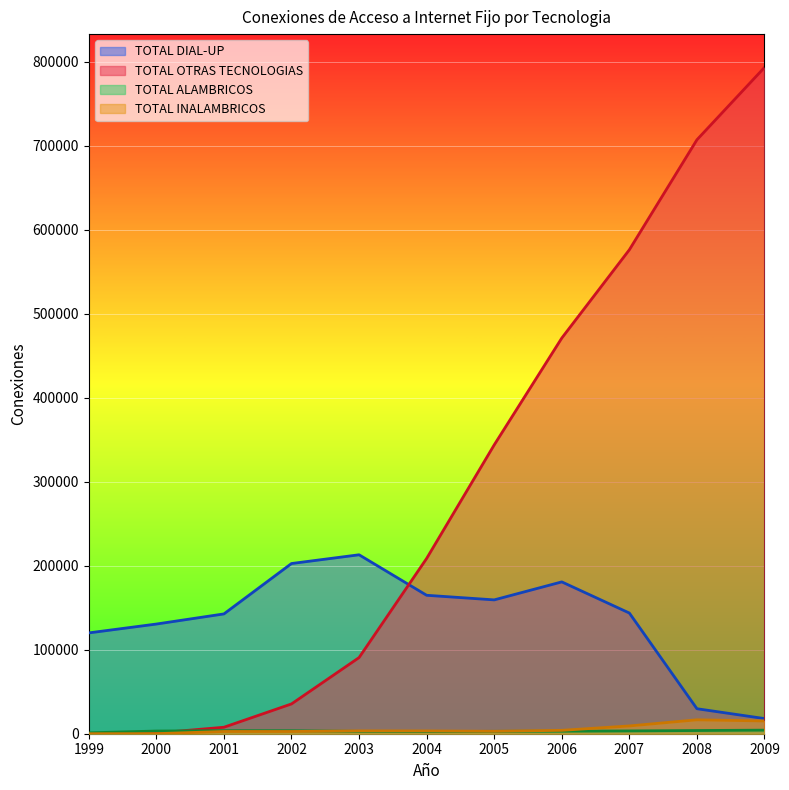

Reading left to right, list all the values displayed in this chart.

TOTAL DIAL-UP: 120014	130560	142623	202602	213013	164798	159323	180742	143665	29762	18031
TOTAL OTRAS TECNOLOGIAS: 0	820	7707	35468	90643	208650	343831	471007	576121	707048	793157
TOTAL ALAMBRICOS: 1071	3199	3653	3557	2763	2575	2833	2981	3321	3807	4246
TOTAL INALAMBRICOS: 0	93	2667	2671	3359	3299	2918	4034	9269	16581	15204